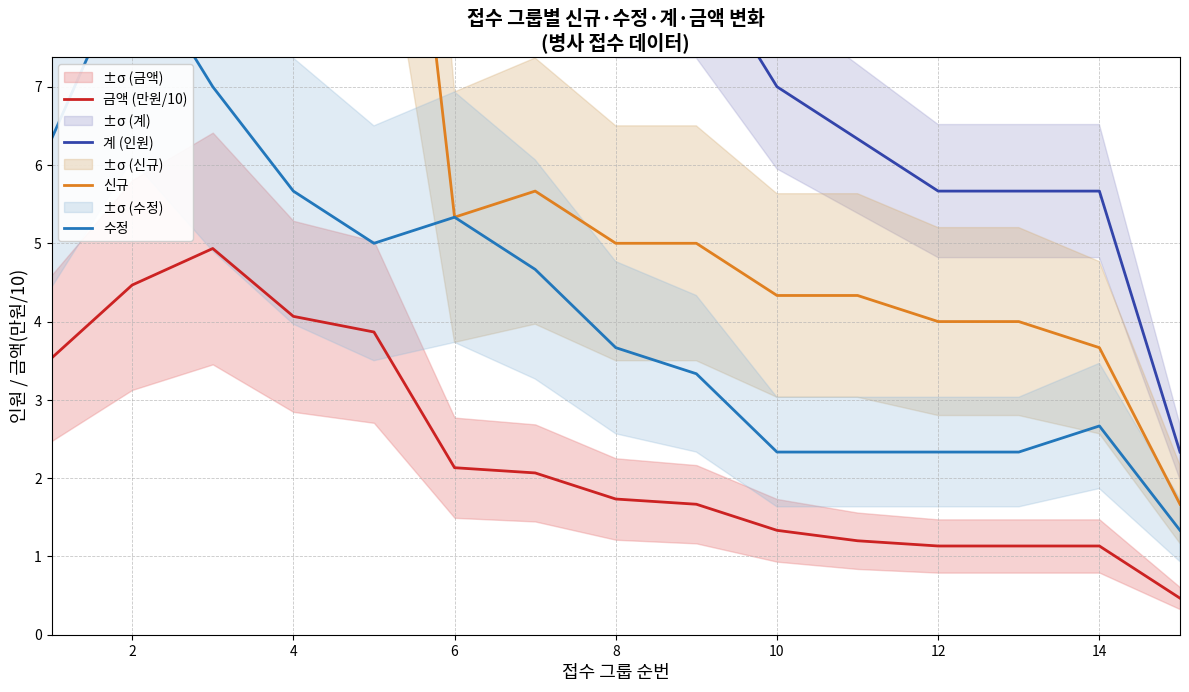

At how many categories does at least one series exceed 13?

5